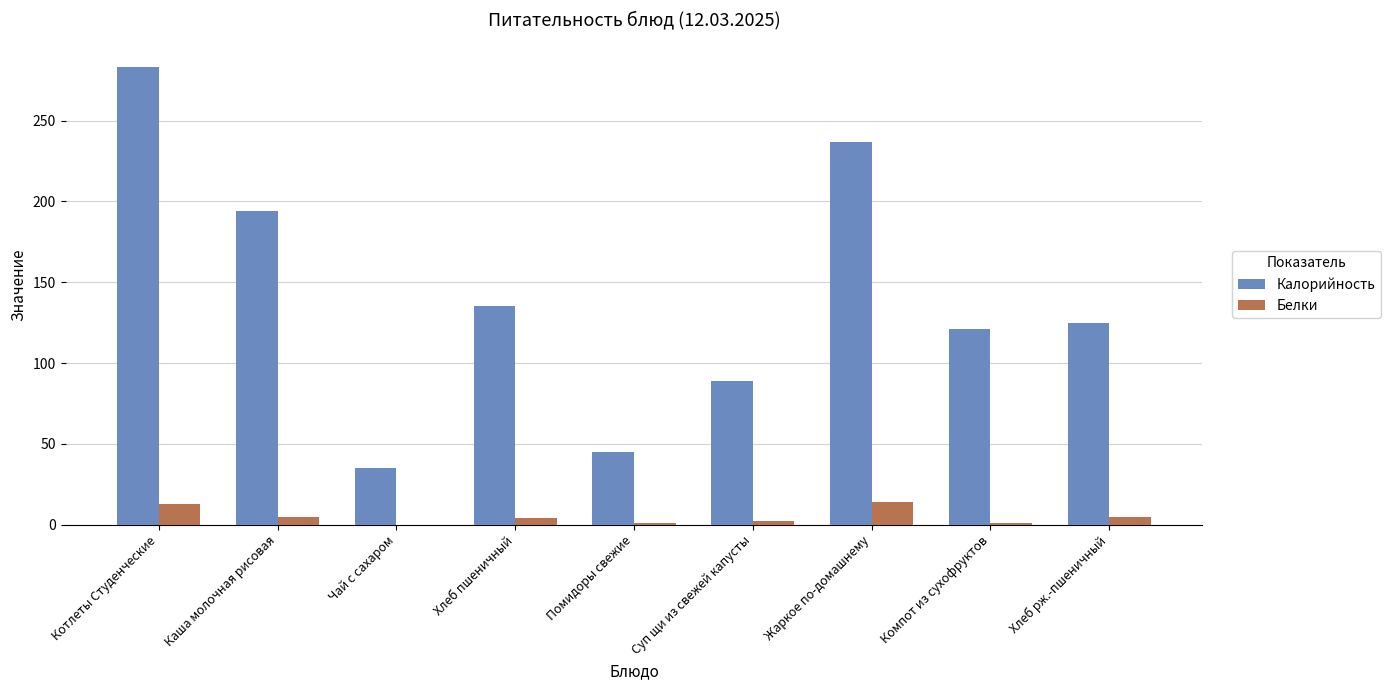

Is the value of Белки at Суп щи из свежей капусты greater than the value of Калорийность at Котлеты Студенческие?

No